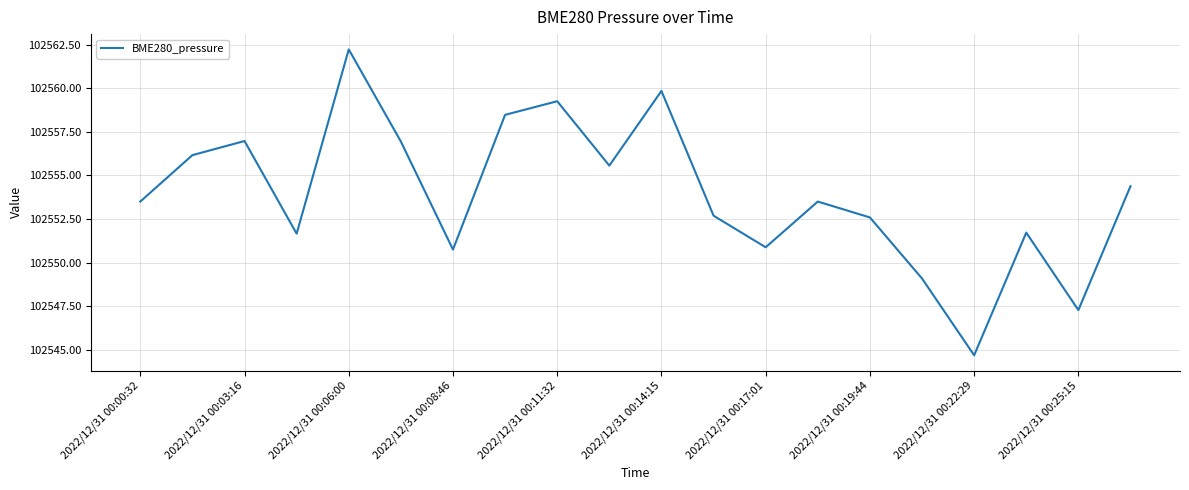

What is the greatest value displayed?

102562.2